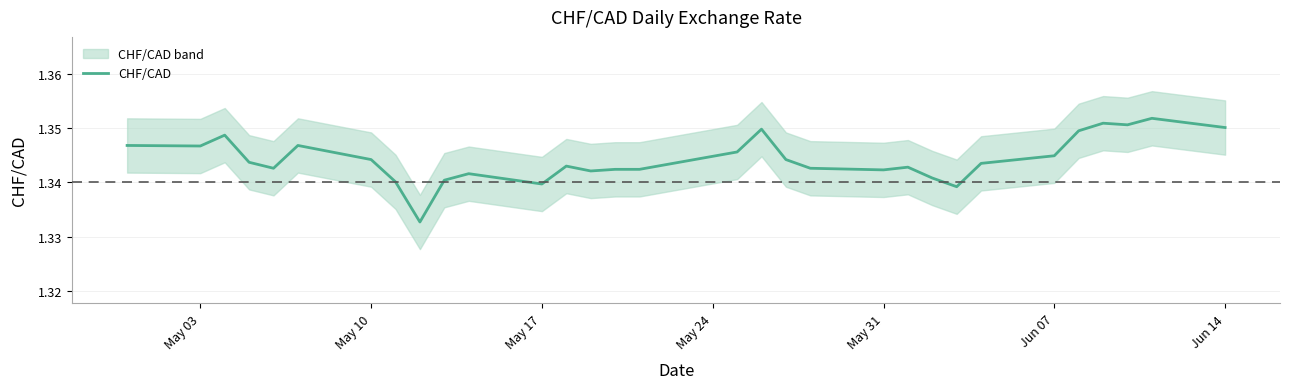

What is the smallest value displayed?

1.3